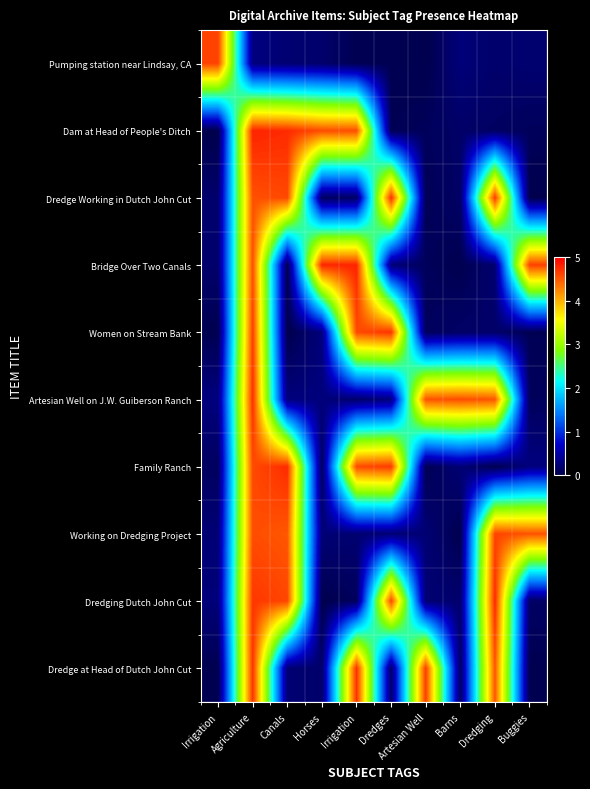

Reading left to right, list all the values displayed in this chart.

Pumping station near Lindsay, CA: Irrigation=4.6	Agriculture=0.3	Canals=0.2	Horses=0.2	Irrigation=0.0	Dredges=0.0	Artesian Well=0.0	Barns=0.3	Dredging=0.2	Buggies=0.2
Dam at Head of People's Ditch: Irrigation=0.0	Agriculture=4.8	Canals=4.7	Horses=4.6	Irrigation=4.6	Dredges=0.1	Artesian Well=0.1	Barns=0.2	Dredging=0.1	Buggies=0.1
Dredge Working in Dutch John Cut: Irrigation=0.2	Agriculture=4.5	Canals=4.6	Horses=0.1	Irrigation=0.1	Dredges=4.7	Artesian Well=0.1	Barns=0.2	Dredging=4.7	Buggies=0.0
Bridge Over Two Canals: Irrigation=0.2	Agriculture=4.6	Canals=0.0	Horses=4.8	Irrigation=4.8	Dredges=0.2	Artesian Well=0.1	Barns=0.0	Dredging=0.2	Buggies=4.6
Women on Stream Bank: Irrigation=0.0	Agriculture=4.6	Canals=0.0	Horses=0.3	Irrigation=4.6	Dredges=4.7	Artesian Well=0.1	Barns=0.2	Dredging=0.2	Buggies=0.1
Artesian Well on J.W. Guiberson Ranch: Irrigation=0.3	Agriculture=4.7	Canals=0.3	Horses=0.3	Irrigation=0.2	Dredges=0.3	Artesian Well=4.5	Barns=4.6	Dredging=4.5	Buggies=0.1
Family Ranch: Irrigation=0.1	Agriculture=4.6	Canals=4.7	Horses=0.1	Irrigation=4.6	Dredges=4.7	Artesian Well=0.0	Barns=0.2	Dredging=0.0	Buggies=0.3
Working on Dredging Project: Irrigation=0.2	Agriculture=4.6	Canals=4.5	Horses=0.2	Irrigation=0.2	Dredges=0.2	Artesian Well=0.2	Barns=0.0	Dredging=4.6	Buggies=4.5
Dredging Dutch John Cut: Irrigation=0.3	Agriculture=4.7	Canals=4.6	Horses=0.0	Irrigation=0.1	Dredges=4.6	Artesian Well=0.2	Barns=0.2	Dredging=4.8	Buggies=0.1
Dredge at Head of Dutch John Cut: Irrigation=0.0	Agriculture=4.7	Canals=0.2	Horses=0.2	Irrigation=4.7	Dredges=0.1	Artesian Well=4.7	Barns=0.1	Dredging=4.5	Buggies=0.0